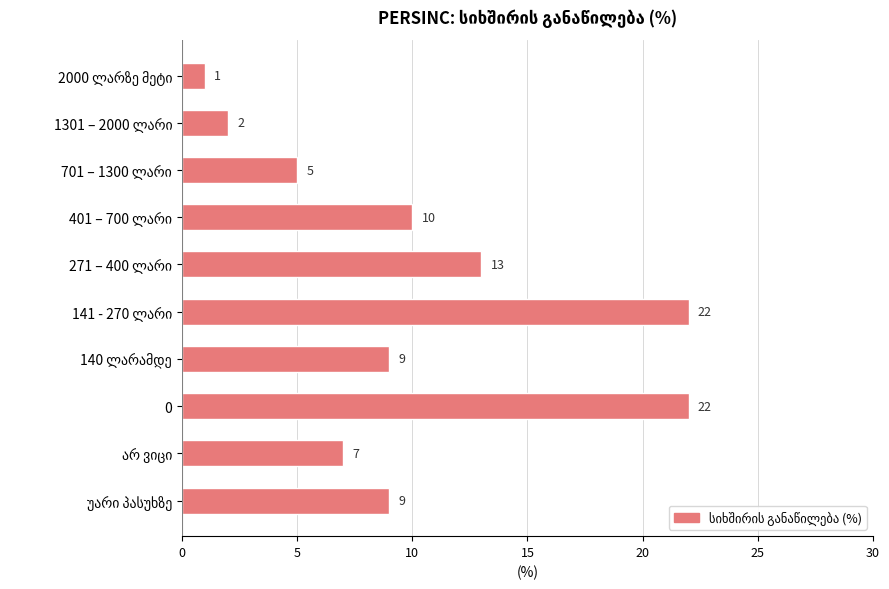

What is the sum of all values?

100